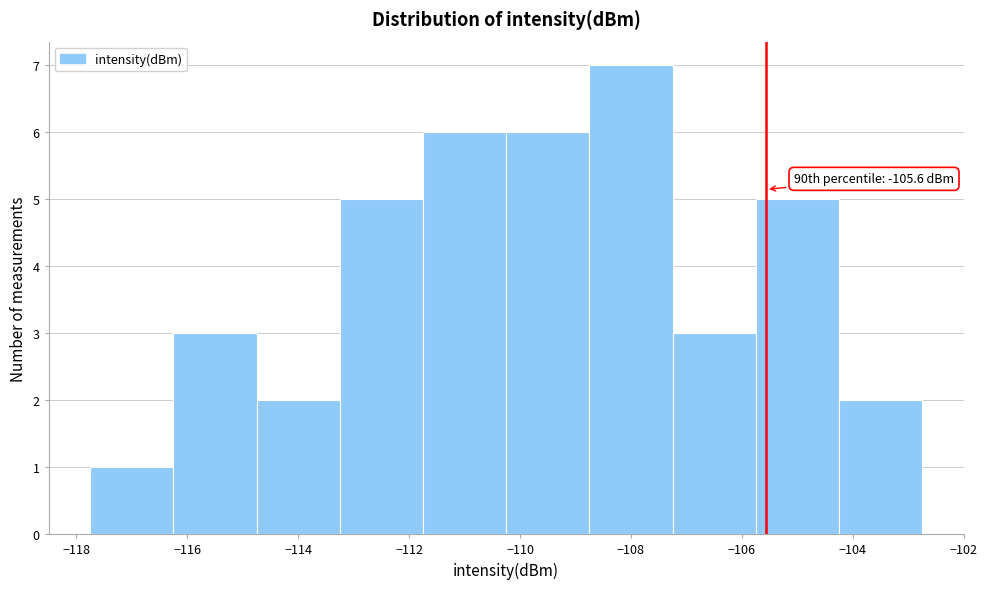

Which range on the x-axis has the tallest bar?

-108.75 to -107.25